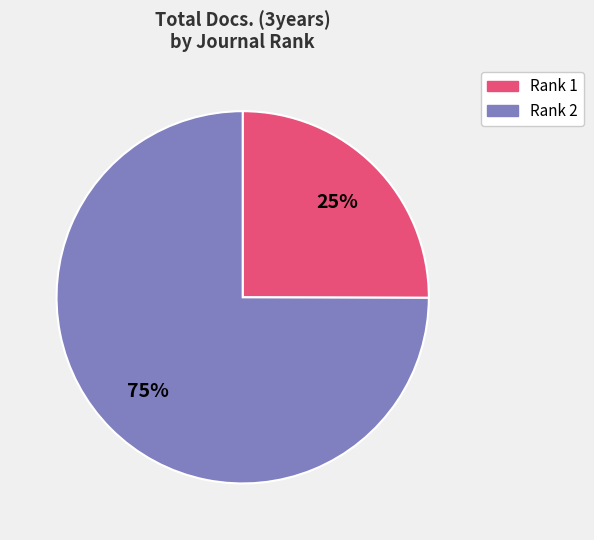

Is there any slice that represents more than half of the pie?

Yes